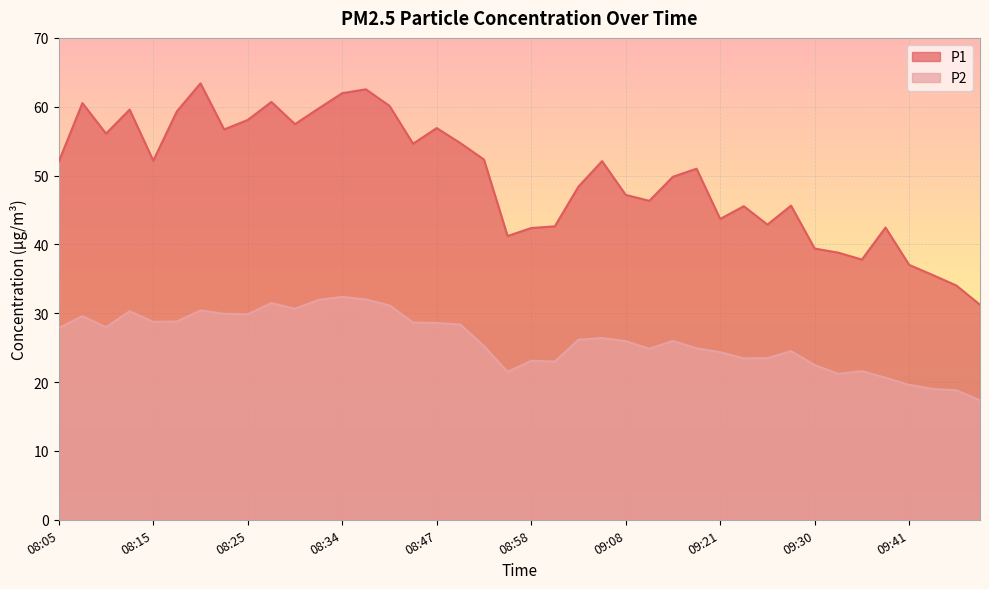

Where is P2 nearest to the value 24?

09:21